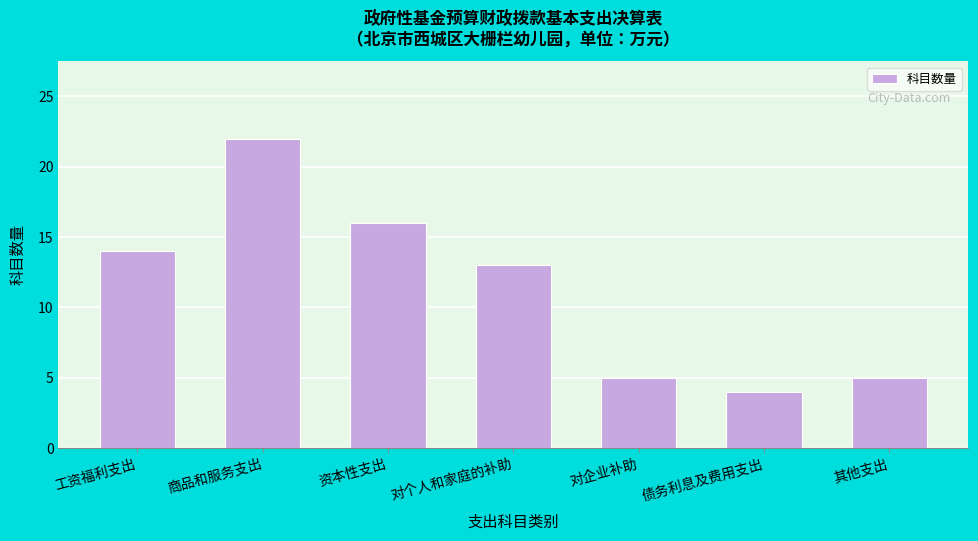

Reading left to right, transcribe all the data shown in this chart.

工资福利支出=14	商品和服务支出=22	资本性支出=16	对个人和家庭的补助=13	对企业补助=5	债务利息及费用支出=4	其他支出=5